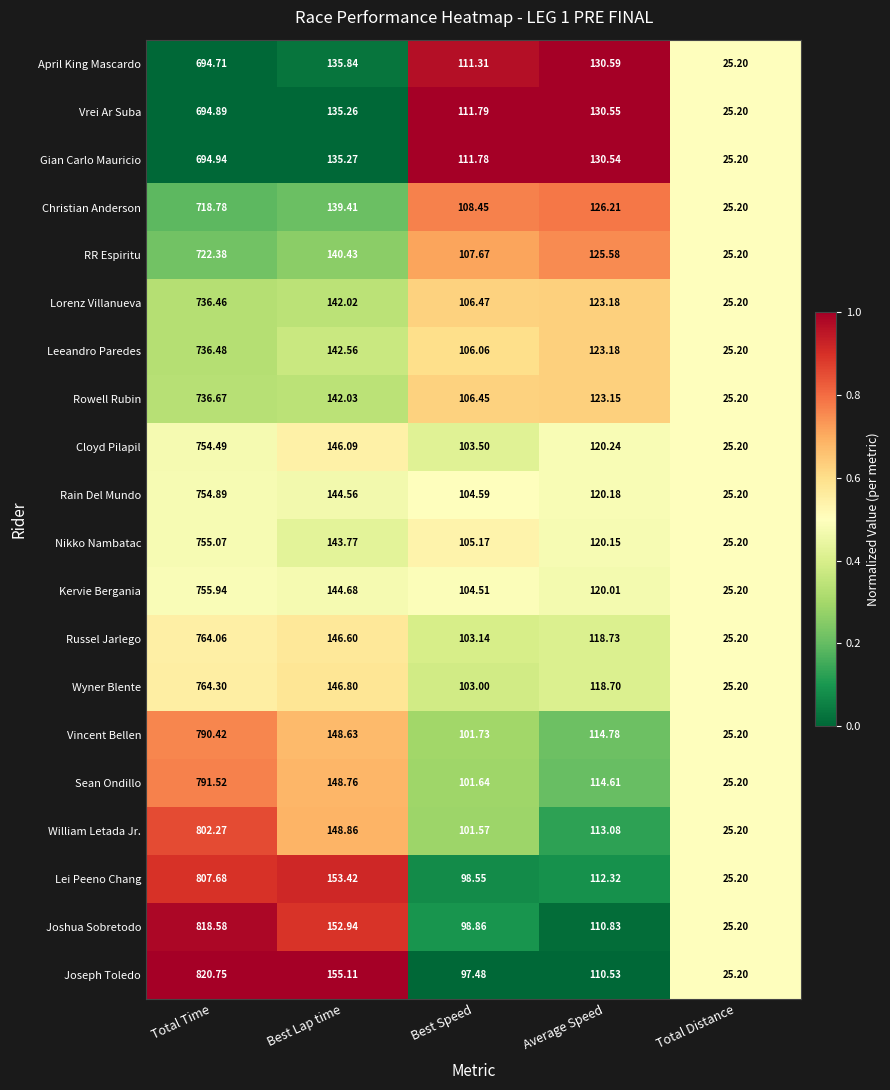

Where does the Joshua Sobretodo series first go above 110?

Total Time